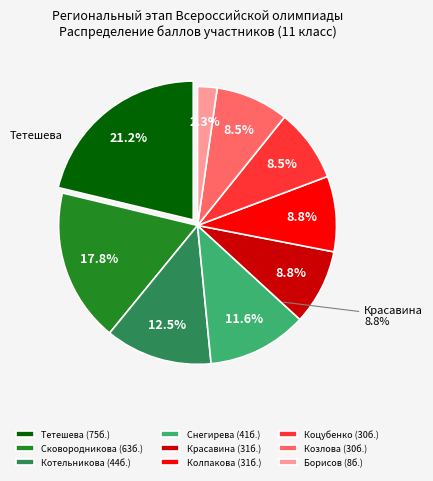

How much of the chart is everything except Снегирева?

88.4%